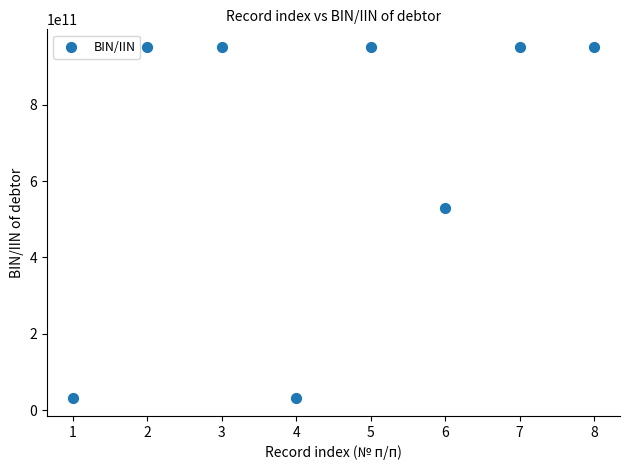

What Y value in the scatter plot is closest to 491140003671?

530112350312